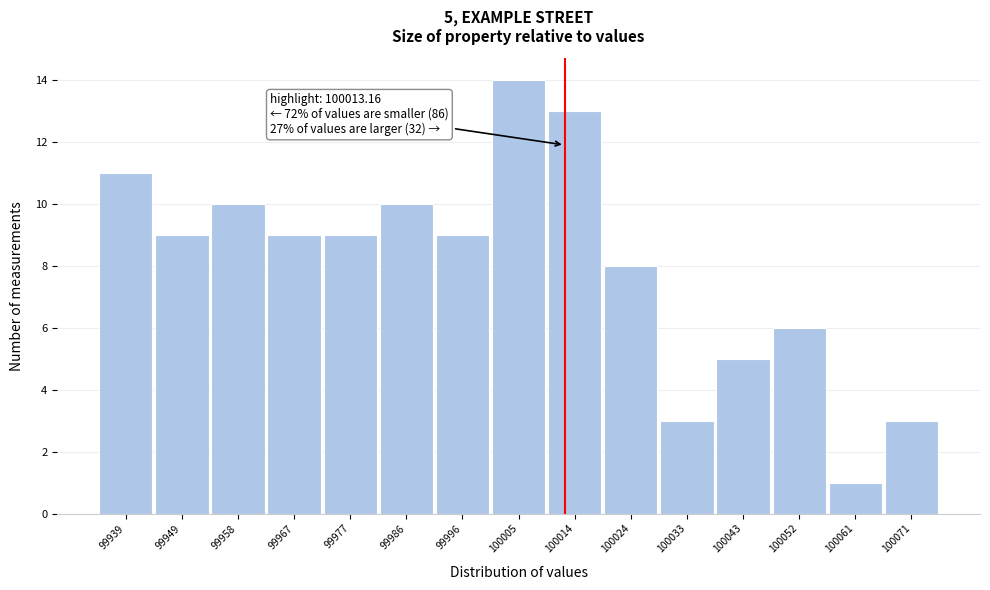

Which range on the x-axis has the tallest bar?

100001 to 100010